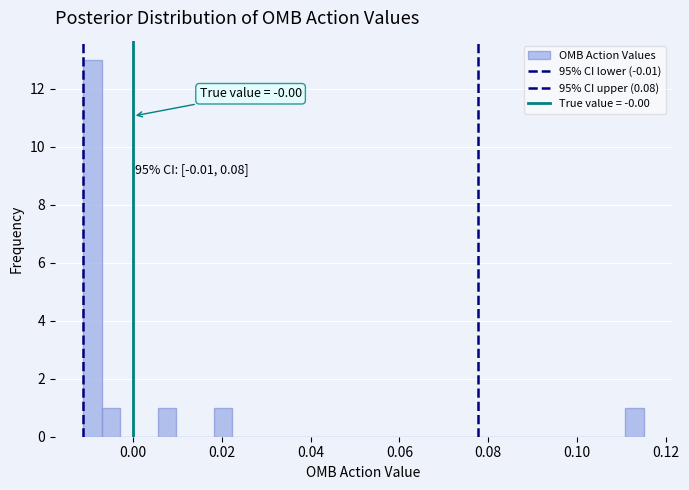

Read against the x-axis, roughly where is the centre of the tallest bar?

-0.010